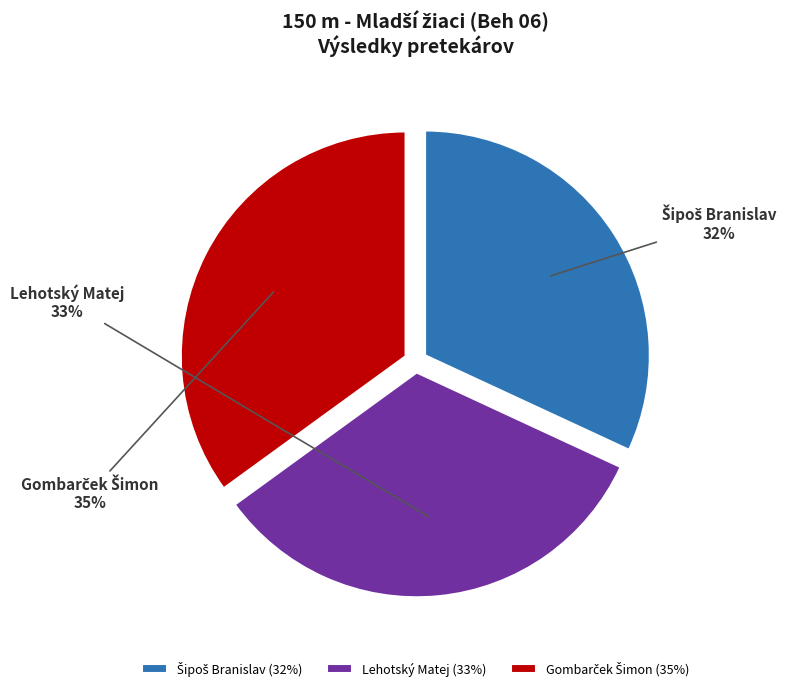

Is there any slice that represents more than half of the pie?

No